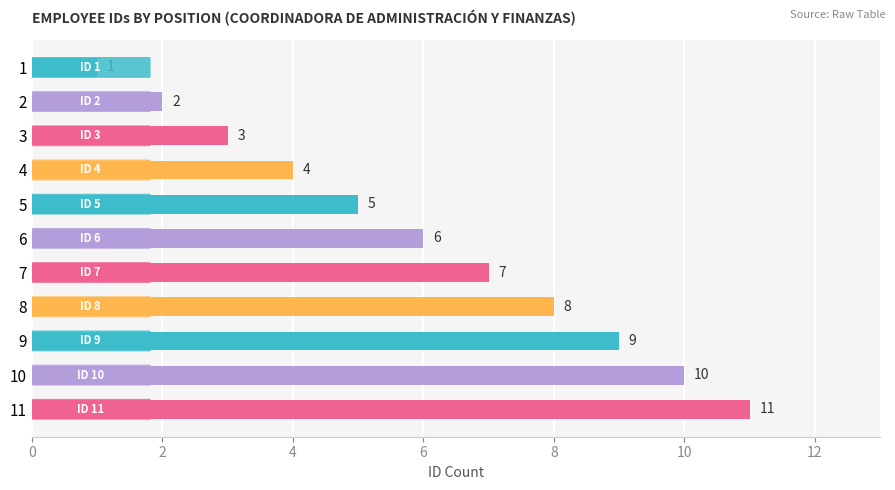

True or false: the data shows 11 at 11.

True